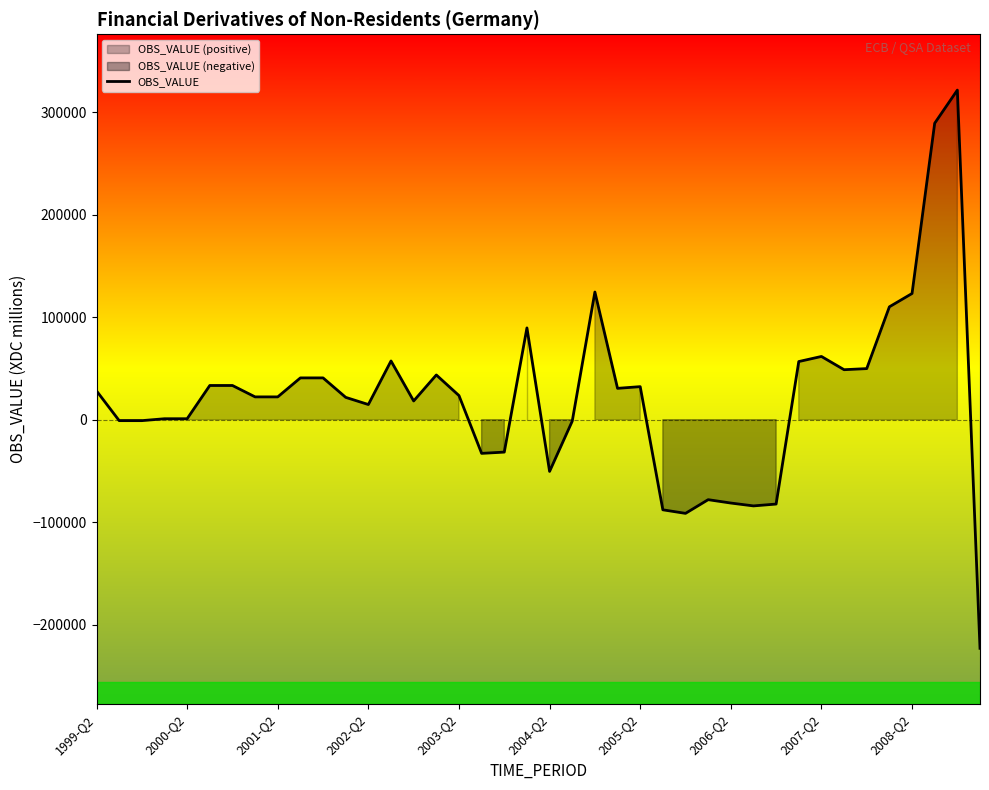

What is the lowest value of the OBS_VALUE series?

-223222